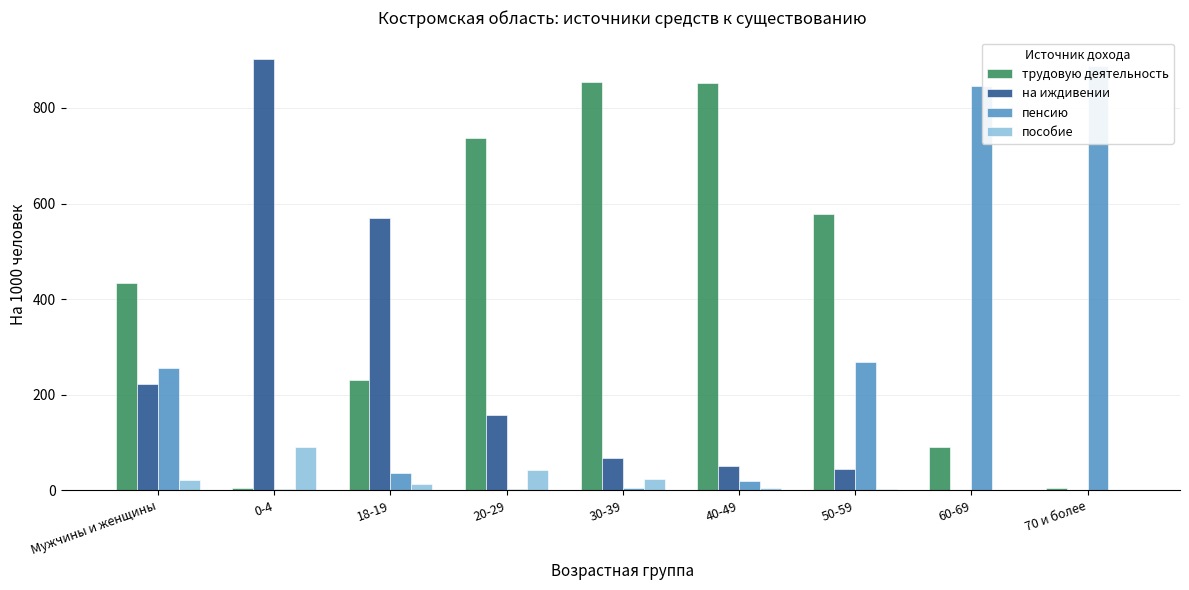

At which category is the sum across all series the highest?

0-4